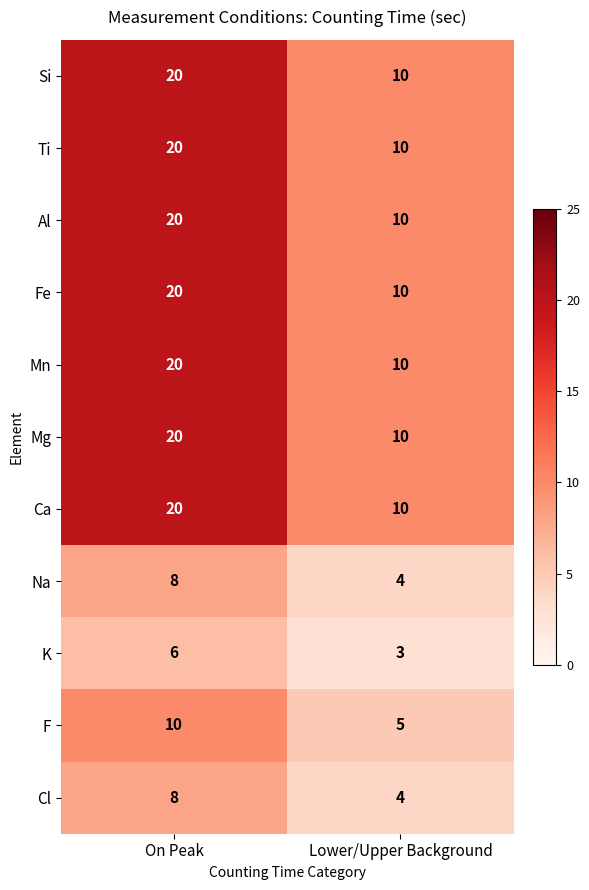

True or false: Mn has a value of 10 at Lower/Upper Background.

True